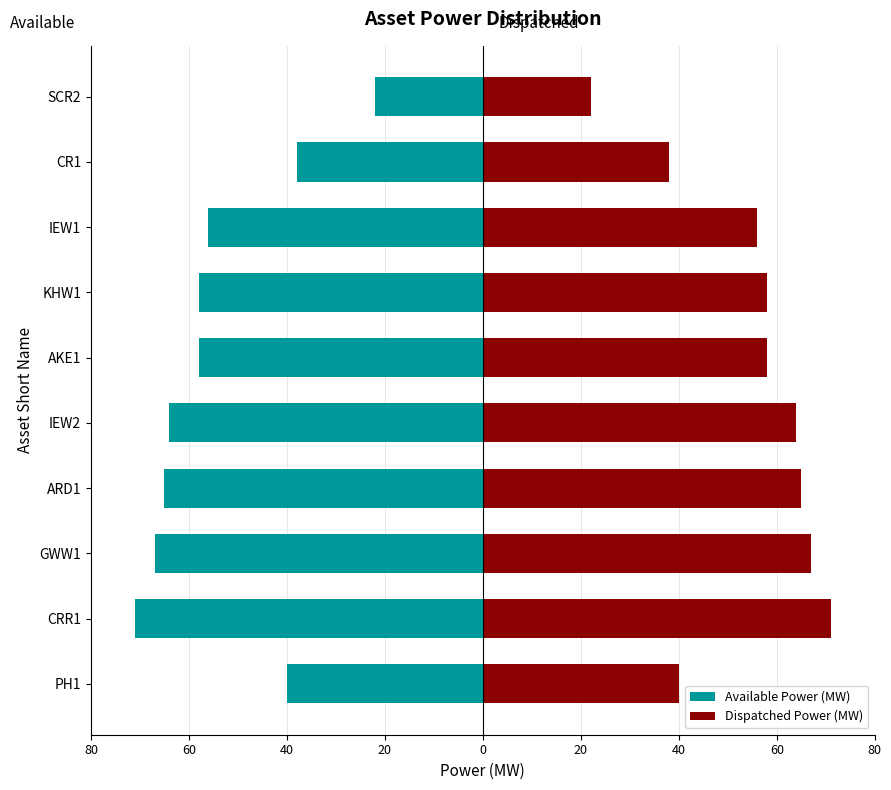

The value of Dispatched Power (MW) at IEW1 is 91. True or false?

False